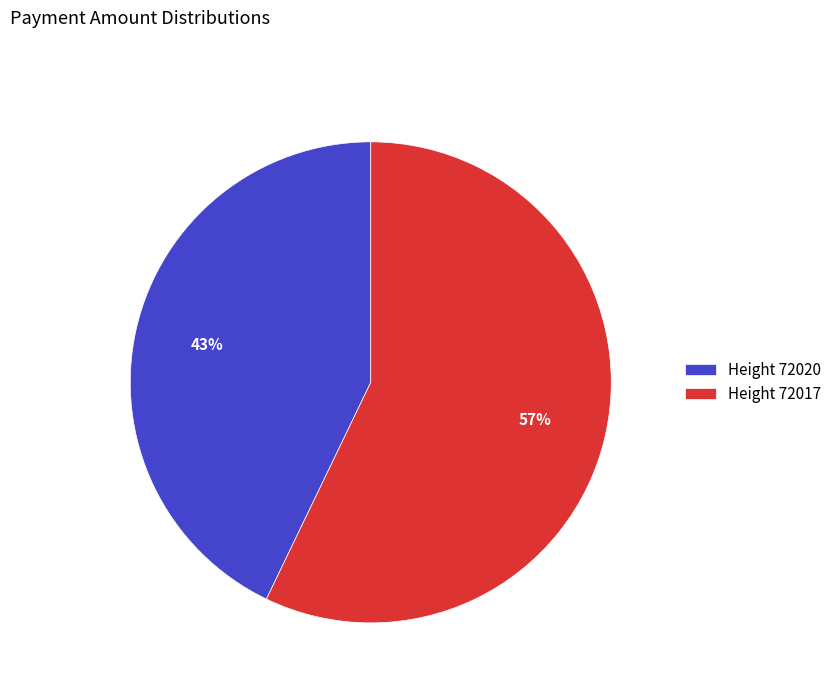

Rank the categories by value from lowest to highest.

Height 72020, Height 72017